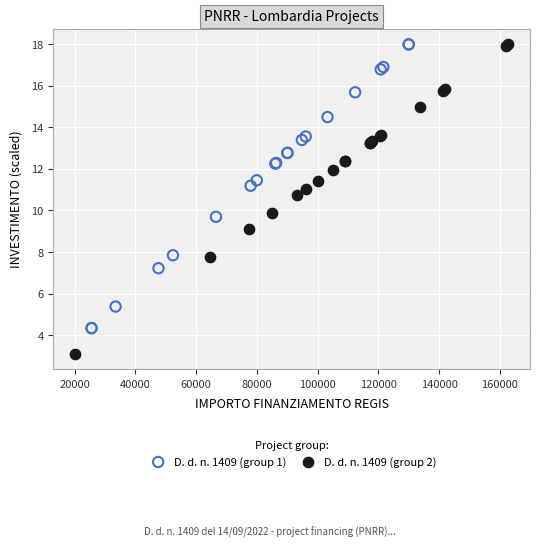

Which series reaches the minimum Y coordinate?

D. d. n. 1409 (group 2)